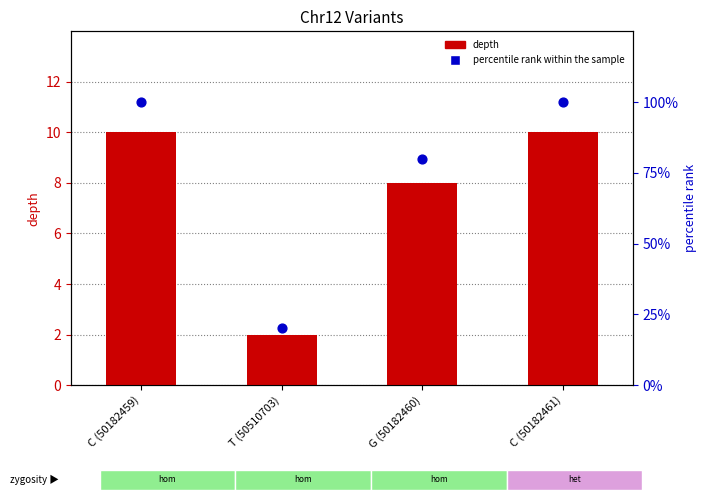

At which category is the sum across all series the highest?

C (50182459)